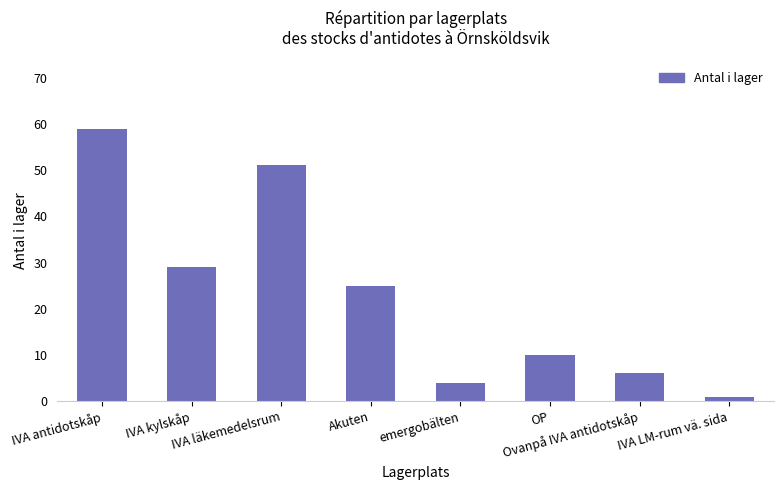

What is the label of the 8th bar from the right?

IVA antidotskåp